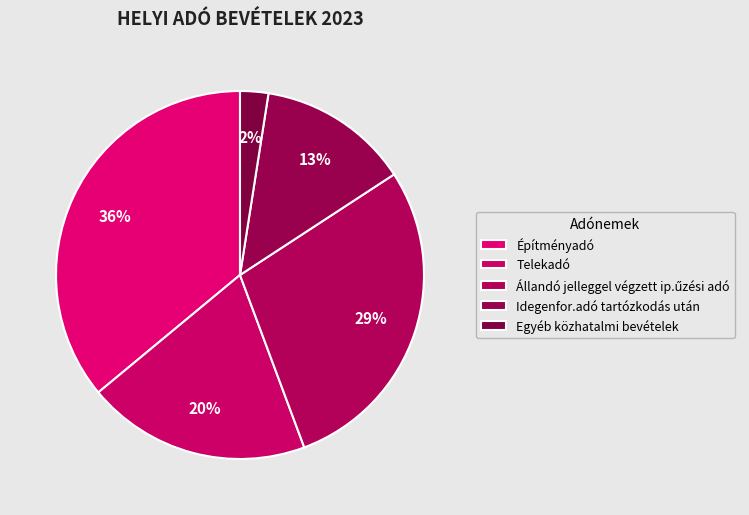

What is the smallest slice in the pie chart?

Egyéb közhatalmi bevételek